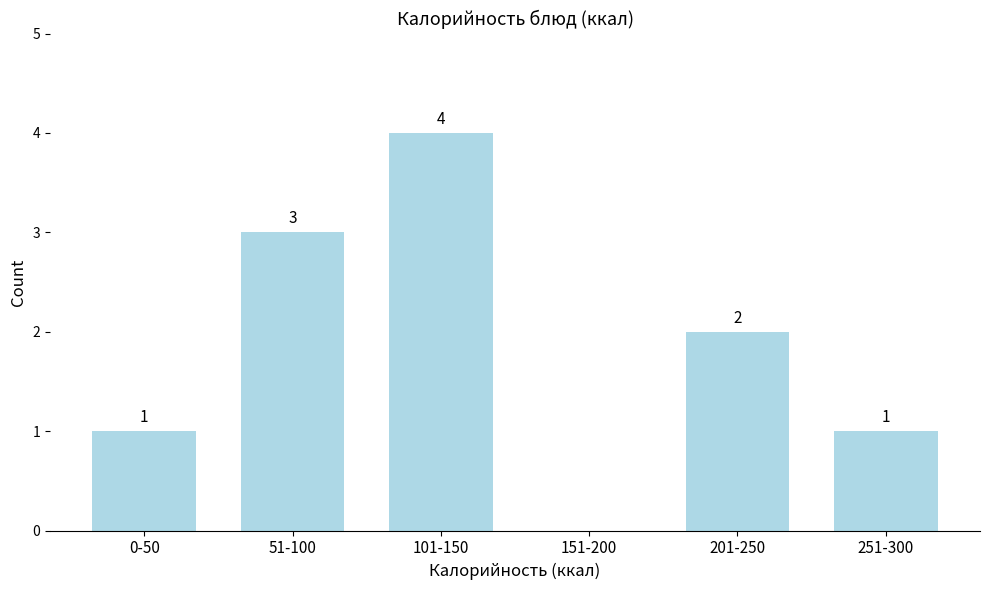

Reading left to right, extract all data points from this chart.

0-50=1	51-100=3	101-150=4	151-200=0	201-250=2	251-300=1